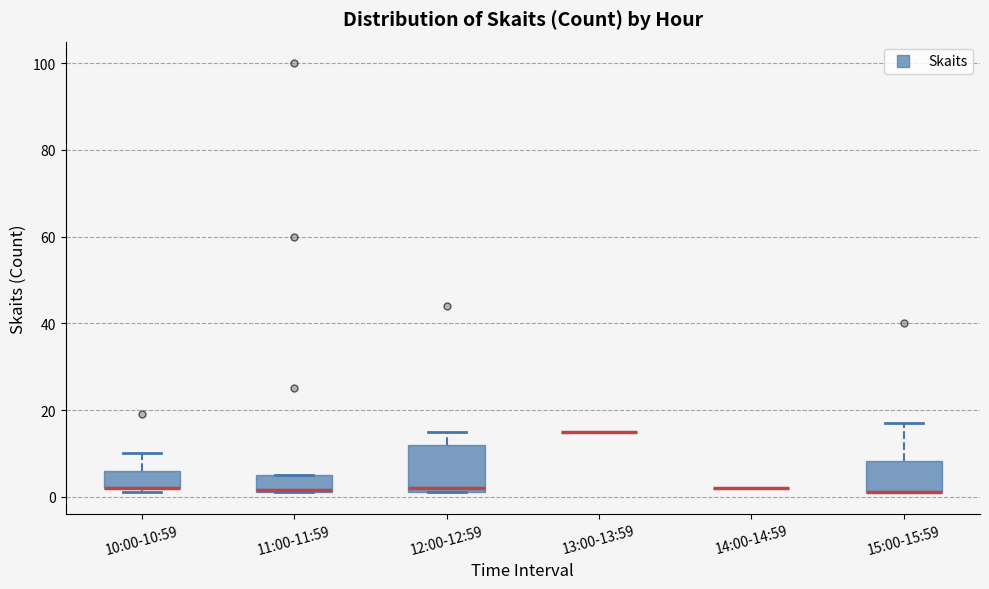

Where does the upper whisker of the box for 12:00-12:59 end on the y-axis? The values are not printed on the chart, so give them approximately, as read against the axis.

16